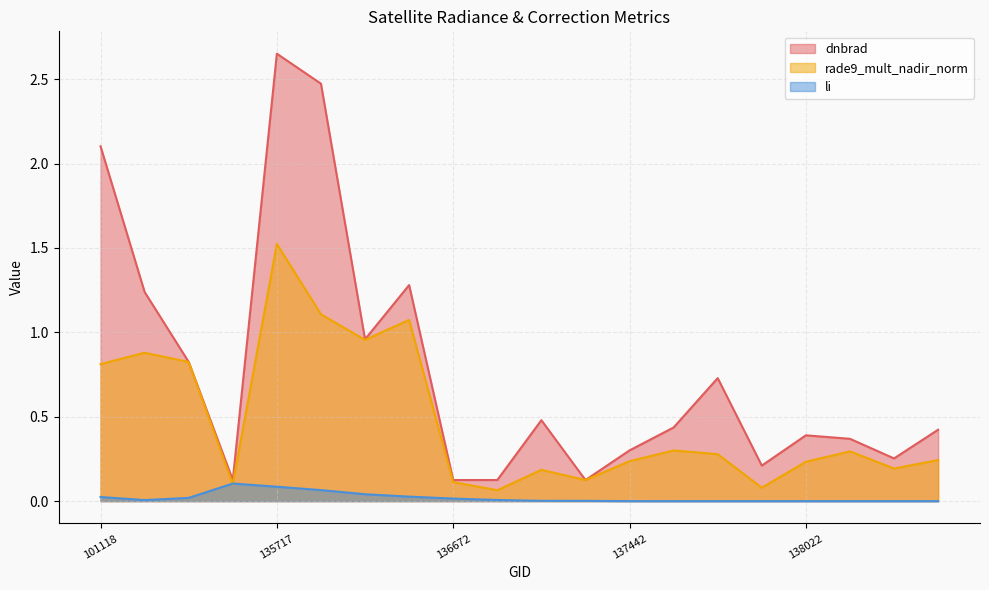

Which has a higher value, 136480 or 137251?

136480